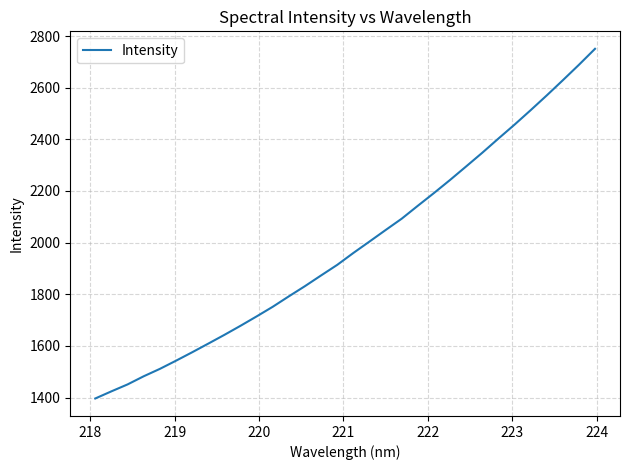

What is the difference between the maximum and minimum values?

1354.2